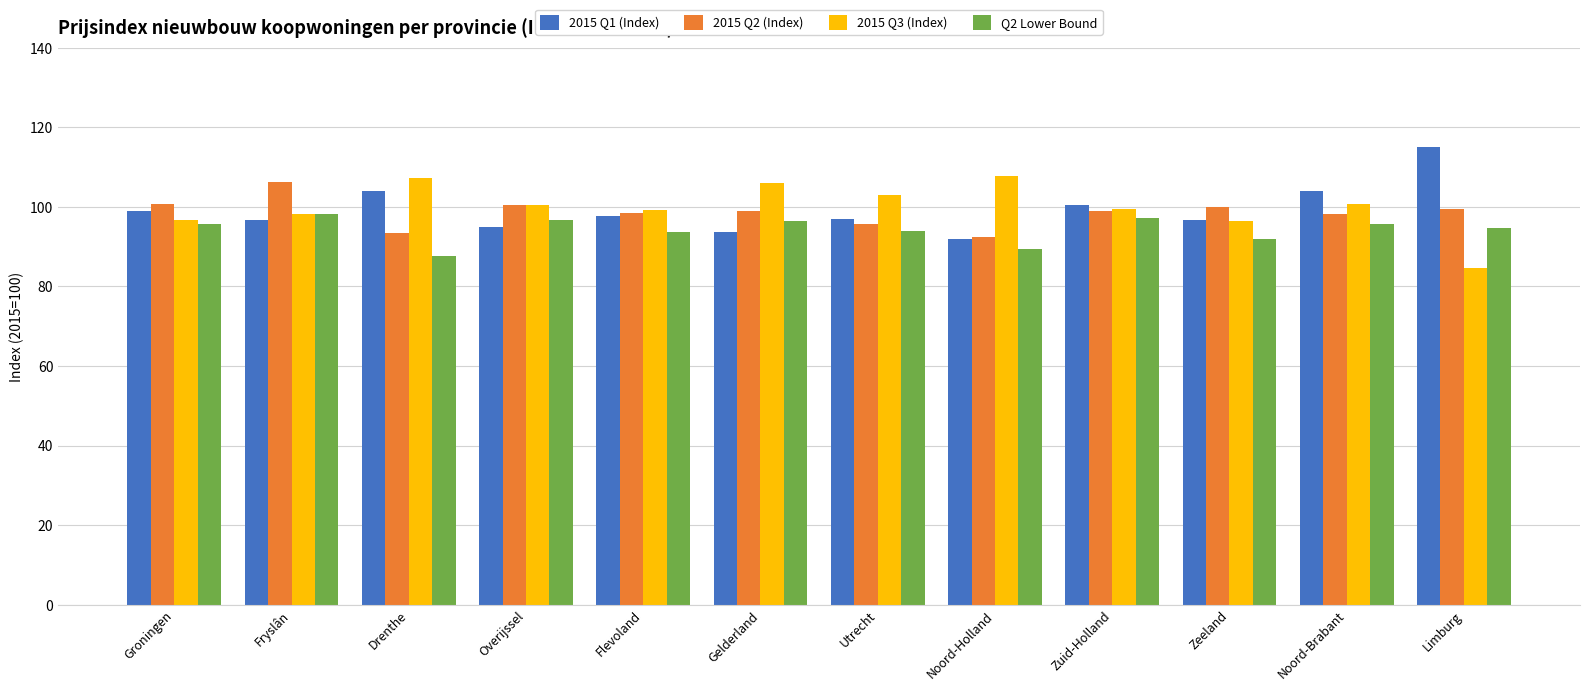

What is the value of the Q2 Lower Bound bar at the 5th from the left?

93.6